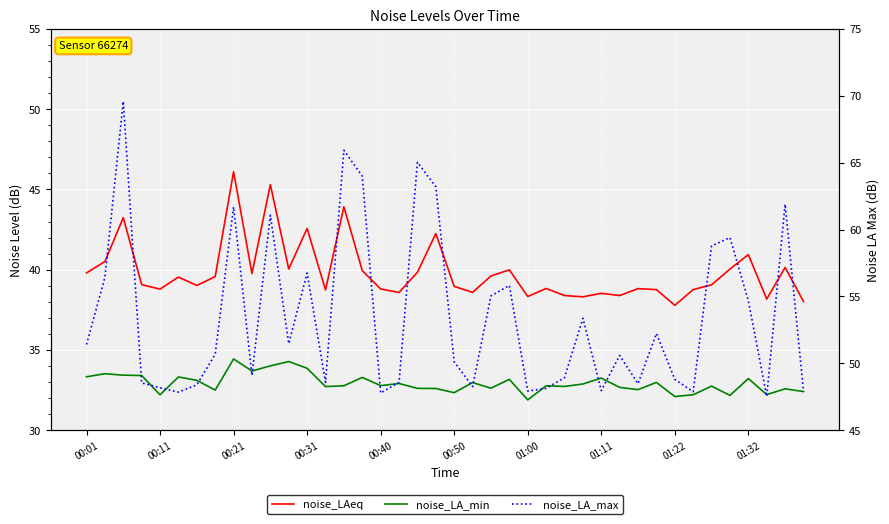

What is the sum of the noise_LA_max values at 13 and 34?

107.4